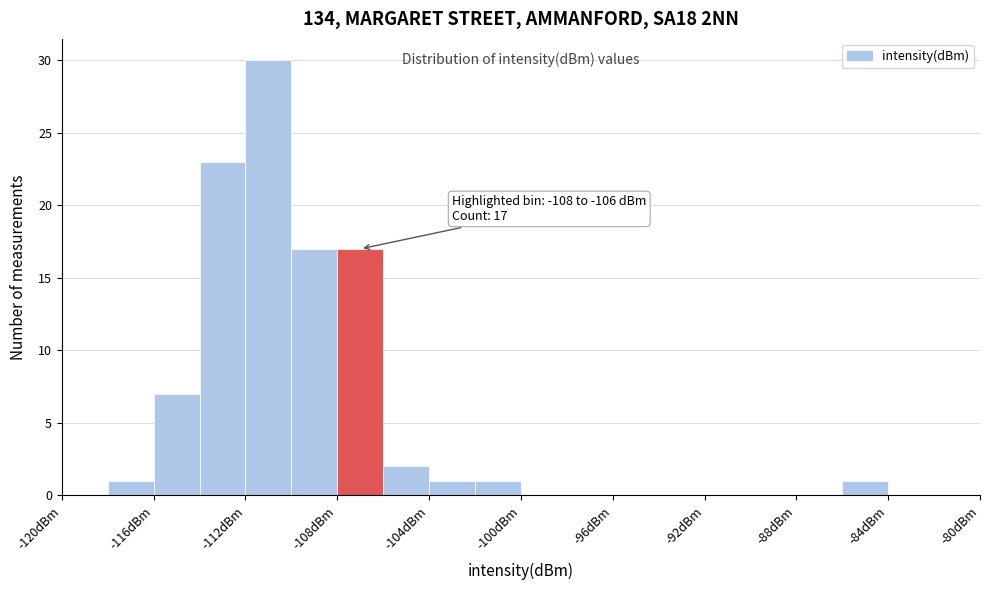

Over which range of the x-axis is the bar tallest?

-112 to -110